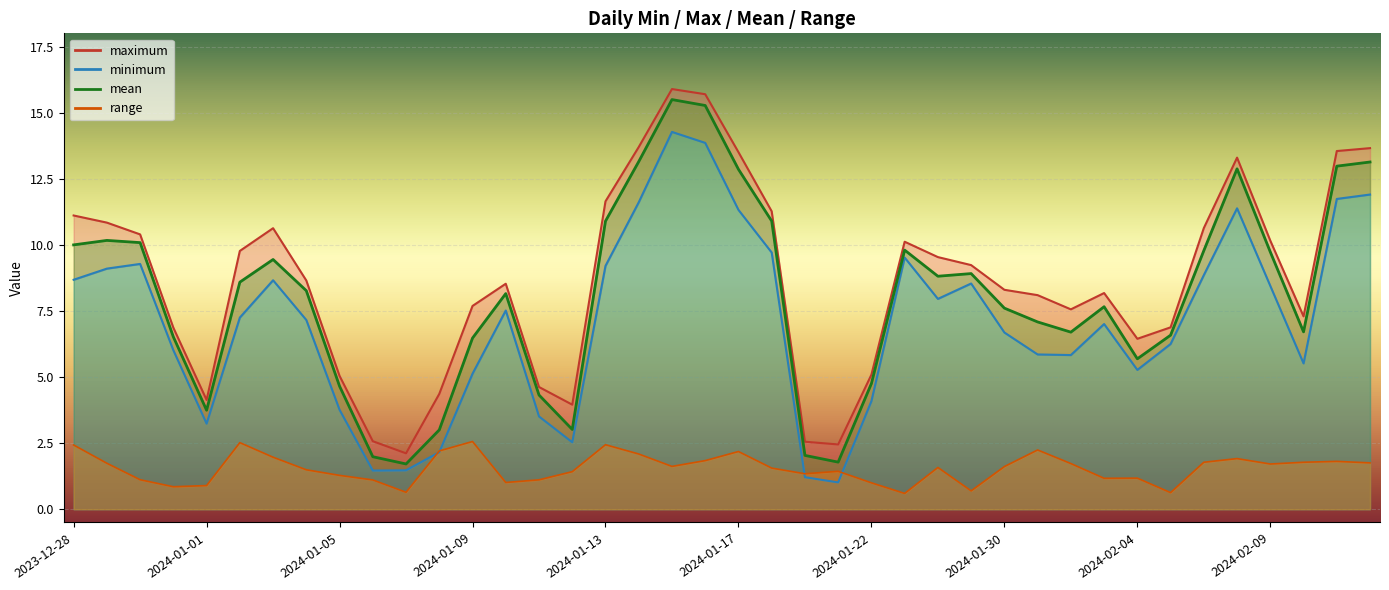

Reading right to left, extract all data points from this chart.

minimum: 2024-02-13=11.9	2024-02-12=11.7	2024-02-11=5.5	2024-02-09=8.4	2024-02-08=11.4	2024-02-07=8.9	2024-02-05=6.3	2024-02-04=5.3	2024-02-03=7.0	2024-02-02=5.8	2024-02-01=5.9	2024-01-30=6.7	2024-01-27=8.5	2024-01-26=8.0	2024-01-24=9.5	2024-01-22=4.1	2024-01-21=1.0	2024-01-20=1.2	2024-01-18=9.7	2024-01-17=11.3	2024-01-16=13.9	2024-01-15=14.3	2024-01-14=11.6	2024-01-13=9.2	2024-01-12=2.5	2024-01-11=3.5	2024-01-10=7.5	2024-01-09=5.1	2024-01-08=2.2	2024-01-07=1.5	2024-01-06=1.5	2024-01-05=3.8	2024-01-04=7.2	2024-01-03=8.7	2024-01-02=7.2	2024-01-01=3.2	2023-12-31=6.0	2023-12-30=9.3	2023-12-29=9.1	2023-12-28=8.7
maximum: 2024-02-13=13.7	2024-02-12=13.5	2024-02-11=7.3	2024-02-09=10.2	2024-02-08=13.3	2024-02-07=10.6	2024-02-05=6.9	2024-02-04=6.4	2024-02-03=8.2	2024-02-02=7.6	2024-02-01=8.1	2024-01-30=8.3	2024-01-27=9.2	2024-01-26=9.5	2024-01-24=10.1	2024-01-22=5.1	2024-01-21=2.5	2024-01-20=2.6	2024-01-18=11.3	2024-01-17=13.5	2024-01-16=15.7	2024-01-15=15.9	2024-01-14=13.7	2024-01-13=11.6	2024-01-12=4.0	2024-01-11=4.6	2024-01-10=8.5	2024-01-09=7.7	2024-01-08=4.4	2024-01-07=2.1	2024-01-06=2.6	2024-01-05=5.0	2024-01-04=8.7	2024-01-03=10.6	2024-01-02=9.8	2024-01-01=4.1	2023-12-31=6.9	2023-12-30=10.4	2023-12-29=10.8	2023-12-28=11.1
mean: 2024-02-13=13.1	2024-02-12=13.0	2024-02-11=6.7	2024-02-09=9.7	2024-02-08=12.9	2024-02-07=9.8	2024-02-05=6.6	2024-02-04=5.7	2024-02-03=7.7	2024-02-02=6.7	2024-02-01=7.1	2024-01-30=7.6	2024-01-27=8.9	2024-01-26=8.8	2024-01-24=9.8	2024-01-22=4.8	2024-01-21=1.8	2024-01-20=2.0	2024-01-18=10.9	2024-01-17=12.9	2024-01-16=15.3	2024-01-15=15.5	2024-01-14=13.1	2024-01-13=10.9	2024-01-12=3.0	2024-01-11=4.3	2024-01-10=8.2	2024-01-09=6.5	2024-01-08=3.0	2024-01-07=1.7	2024-01-06=2.0	2024-01-05=4.7	2024-01-04=8.3	2024-01-03=9.4	2024-01-02=8.6	2024-01-01=3.7	2023-12-31=6.5	2023-12-30=10.1	2023-12-29=10.2	2023-12-28=10.0
range: 2024-02-13=1.8	2024-02-12=1.8	2024-02-11=1.8	2024-02-09=1.7	2024-02-08=1.9	2024-02-07=1.8	2024-02-05=0.6	2024-02-04=1.2	2024-02-03=1.2	2024-02-02=1.7	2024-02-01=2.2	2024-01-30=1.6	2024-01-27=0.7	2024-01-26=1.6	2024-01-24=0.6	2024-01-22=1.0	2024-01-21=1.4	2024-01-20=1.3	2024-01-18=1.6	2024-01-17=2.2	2024-01-16=1.8	2024-01-15=1.6	2024-01-14=2.1	2024-01-13=2.4	2024-01-12=1.4	2024-01-11=1.1	2024-01-10=1.0	2024-01-09=2.6	2024-01-08=2.2	2024-01-07=0.6	2024-01-06=1.1	2024-01-05=1.3	2024-01-04=1.5	2024-01-03=2.0	2024-01-02=2.5	2024-01-01=0.9	2023-12-31=0.9	2023-12-30=1.1	2023-12-29=1.7	2023-12-28=2.4